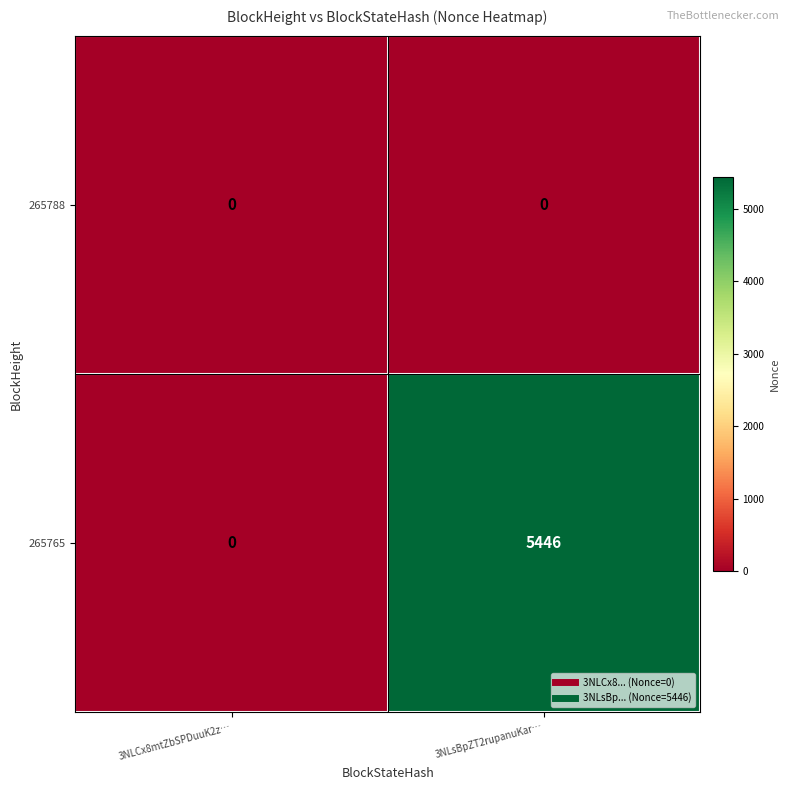

Which series changed the most between 3NLCx8mtZbSPDuuK2z… and 3NLsBpZT2rupanuKar…?

265765